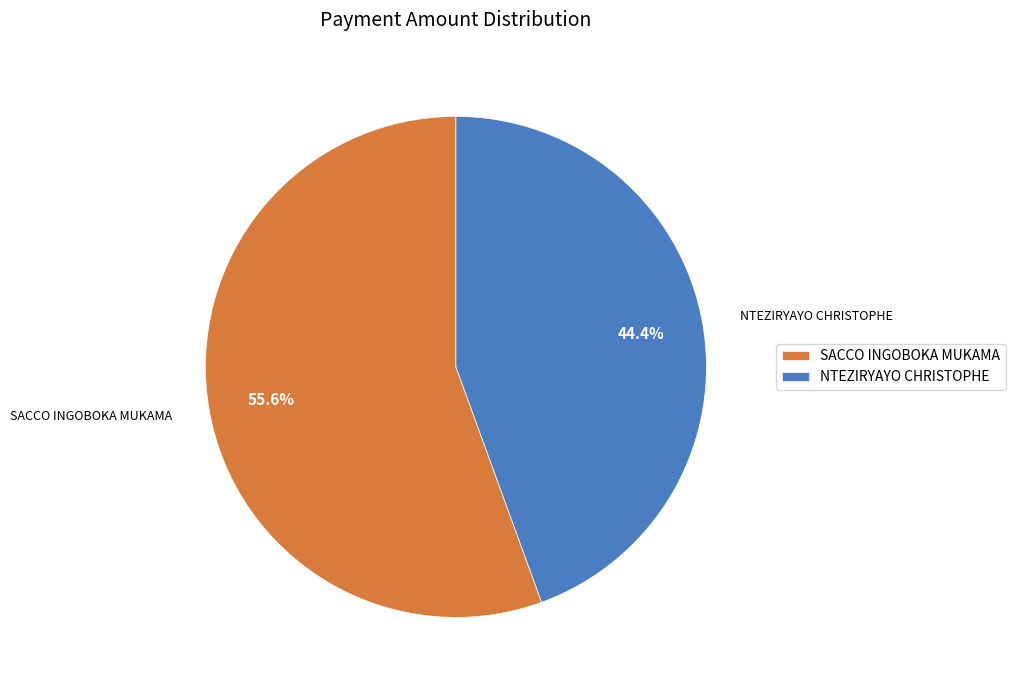

Is the sum of NTEZIRYAYO CHRISTOPHE and SACCO INGOBOKA MUKAMA greater than half?

Yes